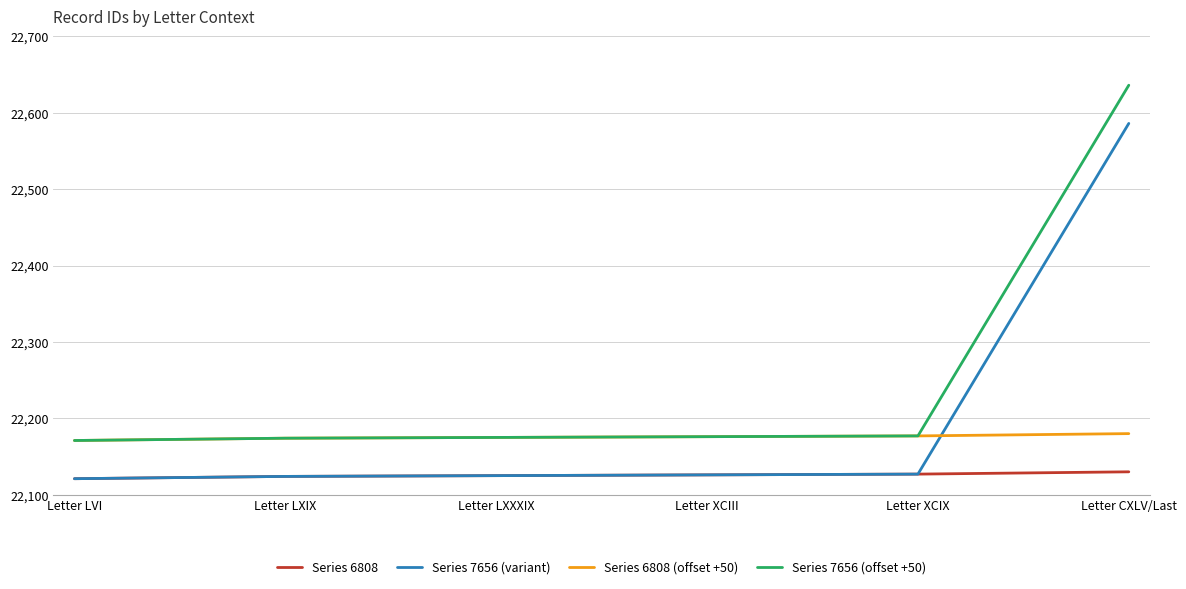

True or false: Series 6808 (offset +50) has a value of 36823 at Letter LXIX.

False